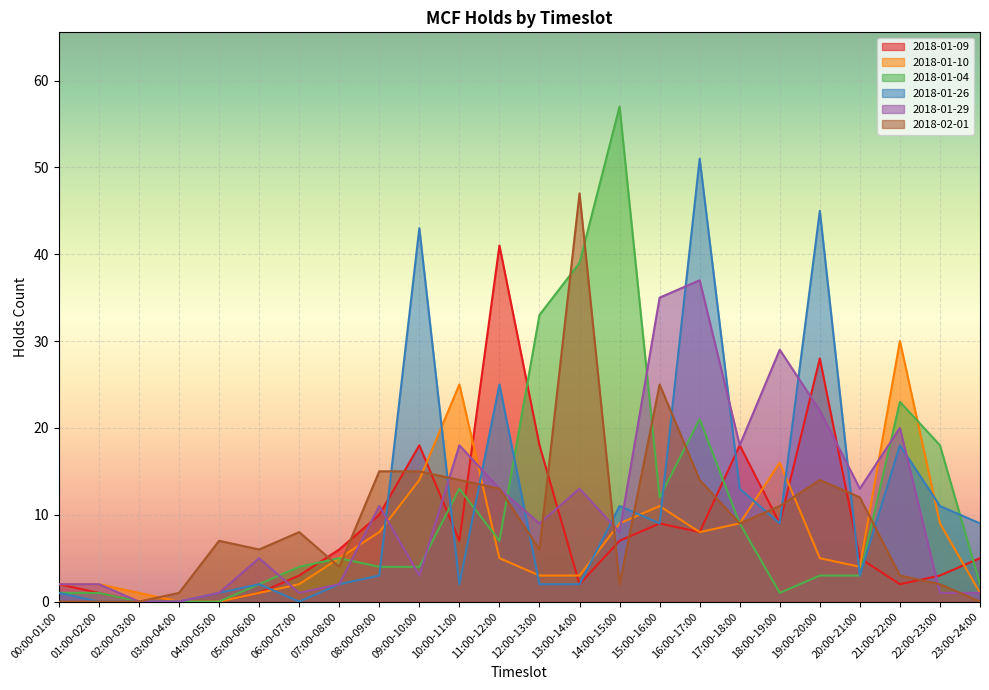

What is the difference between the highest and lowest values at 08:00-09:00?

12